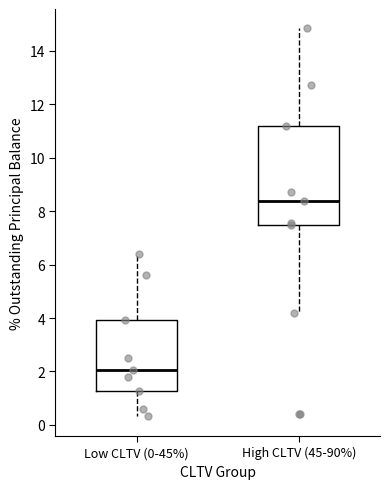

Which box's median line is the lowest?

Low CLTV (0-45%)